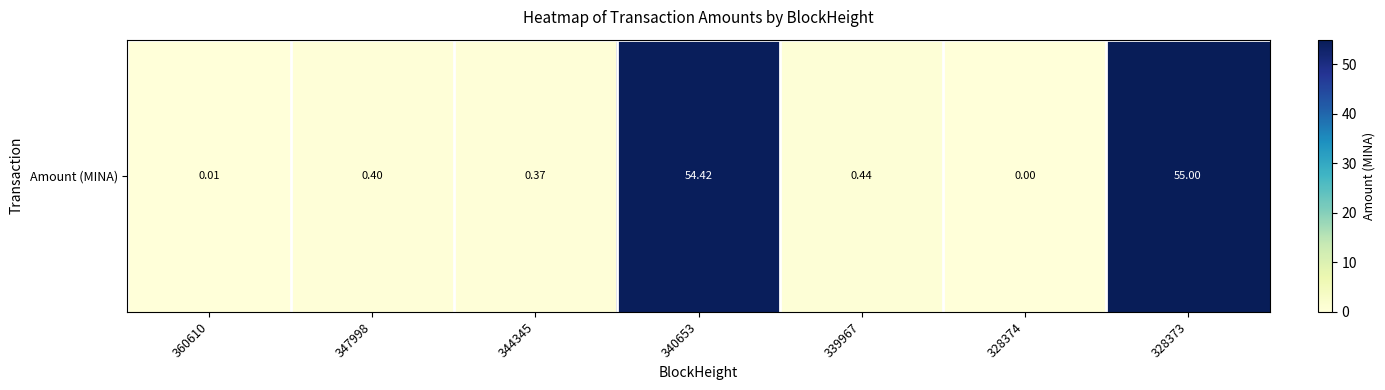

Reading left to right, what are all the values shown in this chart?

360610=0.0	347998=0.4	344345=0.4	340653=54.4	339967=0.4	328374=0.0	328373=55.0